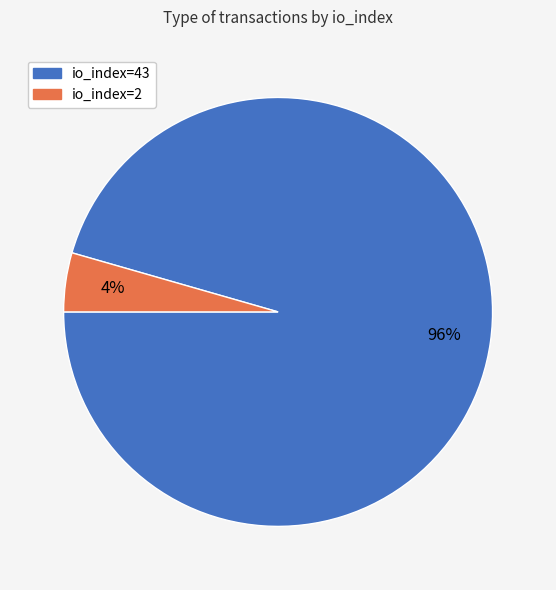

Do io_index=2 and io_index=43 together represent more than half of the pie?

Yes